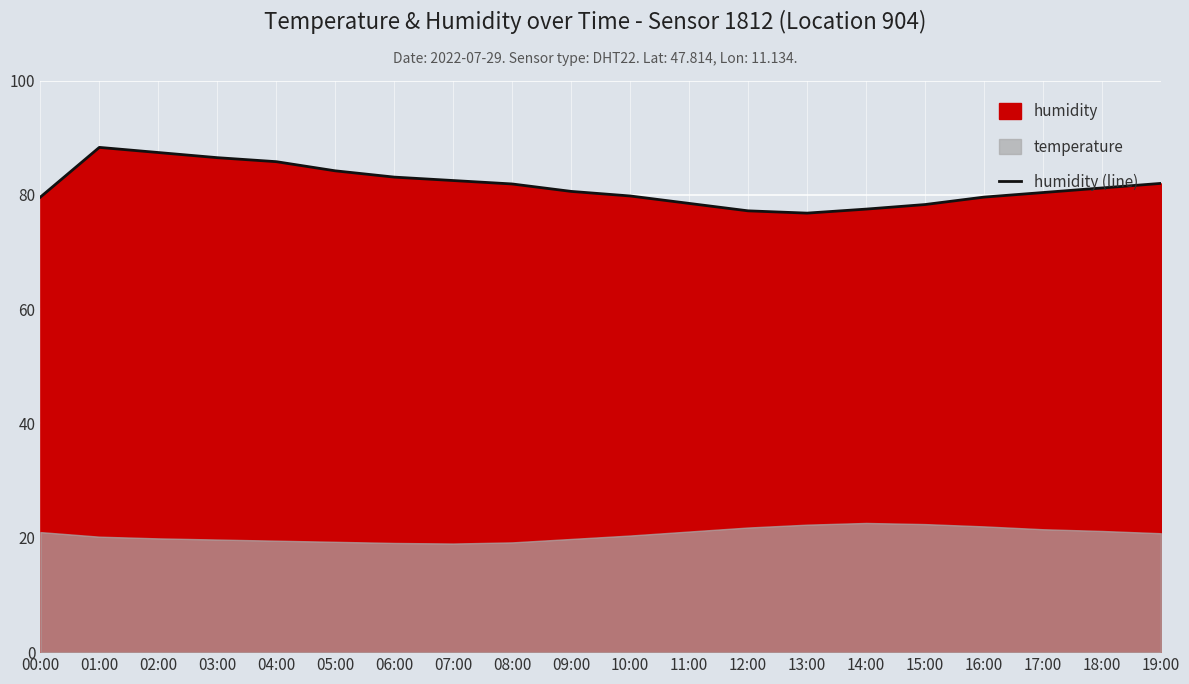

What is the sum of all values?

1631.2